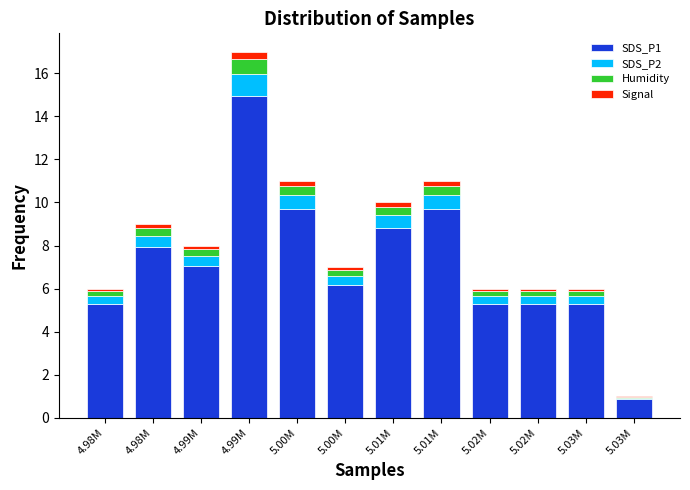

How many categories are shown in the chart?

12